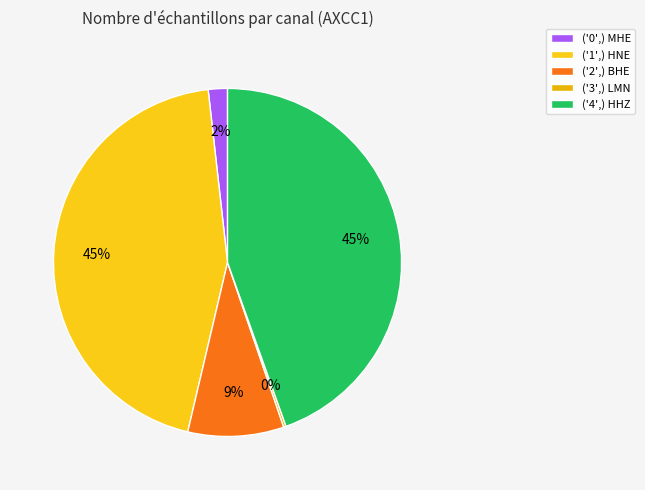

What is the ratio of the value at ('2',) BHE to the value at ('3',) LMN?

40.0